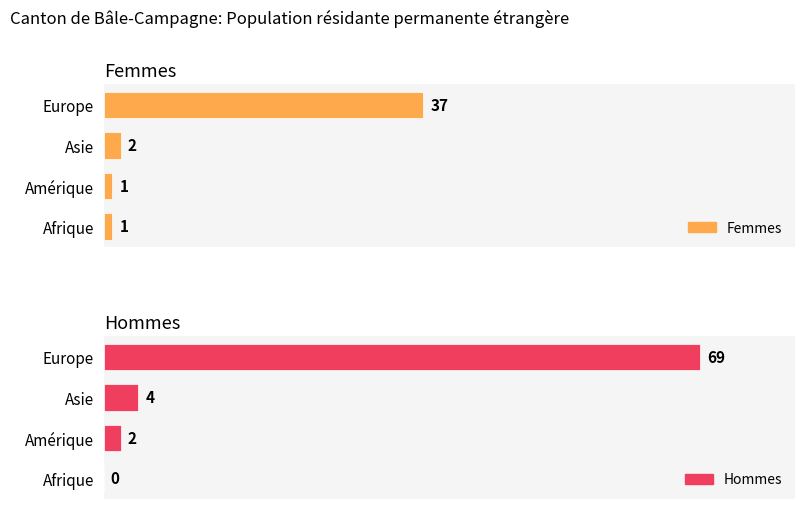

What is the difference between the Hommes values at Europe and Amérique?

67